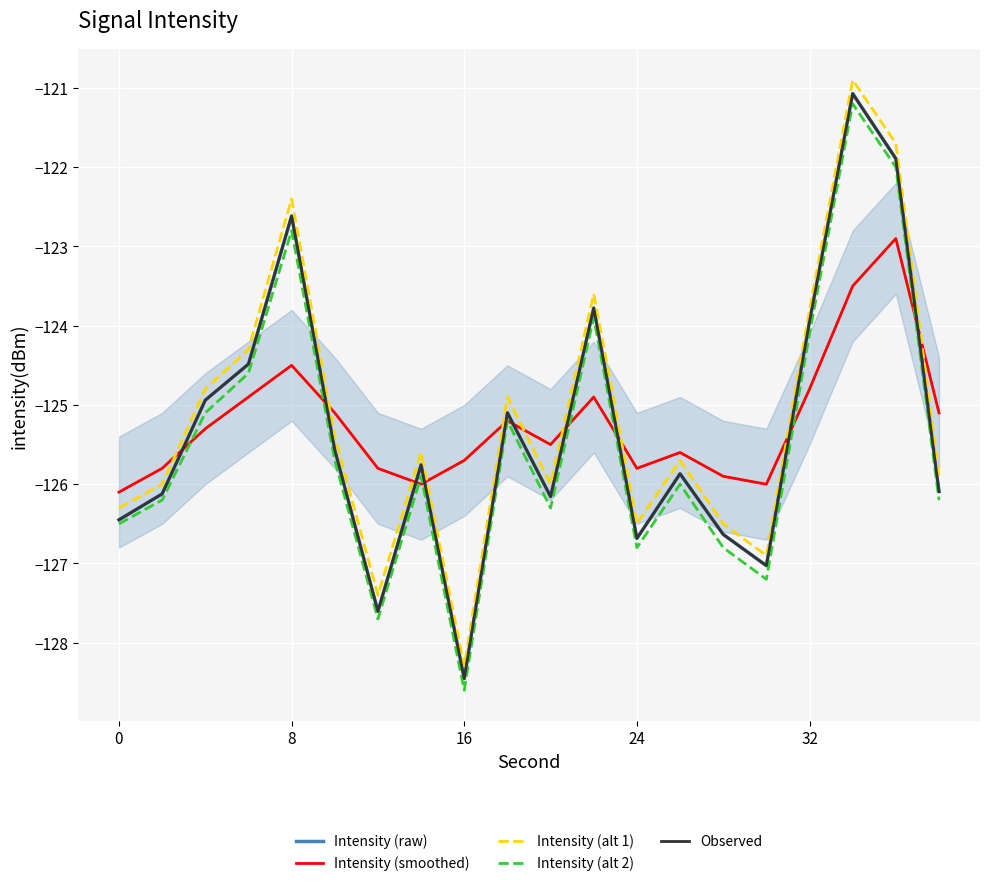

Reading left to right, list all the values displayed in this chart.

Intensity (raw): -126.4	-126.1	-124.9	-124.5	-122.6	-125.6	-127.6	-125.8	-128.5	-125.1	-126.2	-123.8	-126.7	-125.9	-126.6	-127.0	-123.9	-121.1	-121.9	-126.1
Intensity (smoothed): -126.1	-125.8	-125.3	-124.9	-124.5	-125.1	-125.8	-126.0	-125.7	-125.2	-125.5	-124.9	-125.8	-125.6	-125.9	-126.0	-124.8	-123.5	-122.9	-125.1
Intensity (alt 1): -126.3	-126.0	-124.8	-124.3	-122.4	-125.4	-127.4	-125.6	-128.3	-124.9	-126.0	-123.6	-126.5	-125.7	-126.5	-126.9	-123.8	-120.9	-121.7	-125.9
Intensity (alt 2): -126.5	-126.2	-125.1	-124.6	-122.8	-125.7	-127.7	-125.9	-128.6	-125.2	-126.3	-123.9	-126.8	-126.0	-126.8	-127.2	-124.1	-121.2	-122.0	-126.2
Observed: -126.4	-126.1	-124.9	-124.5	-122.6	-125.6	-127.6	-125.8	-128.5	-125.1	-126.2	-123.8	-126.7	-125.9	-126.6	-127.0	-123.9	-121.1	-121.9	-126.1